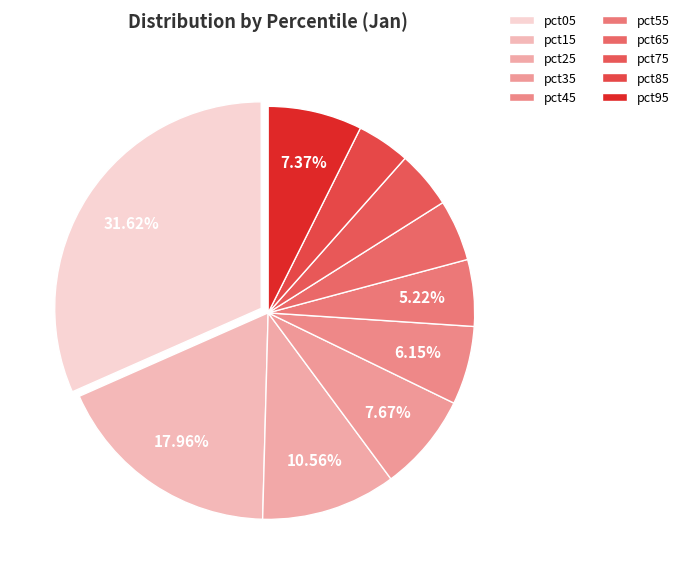

How many slices are in this pie chart?

10